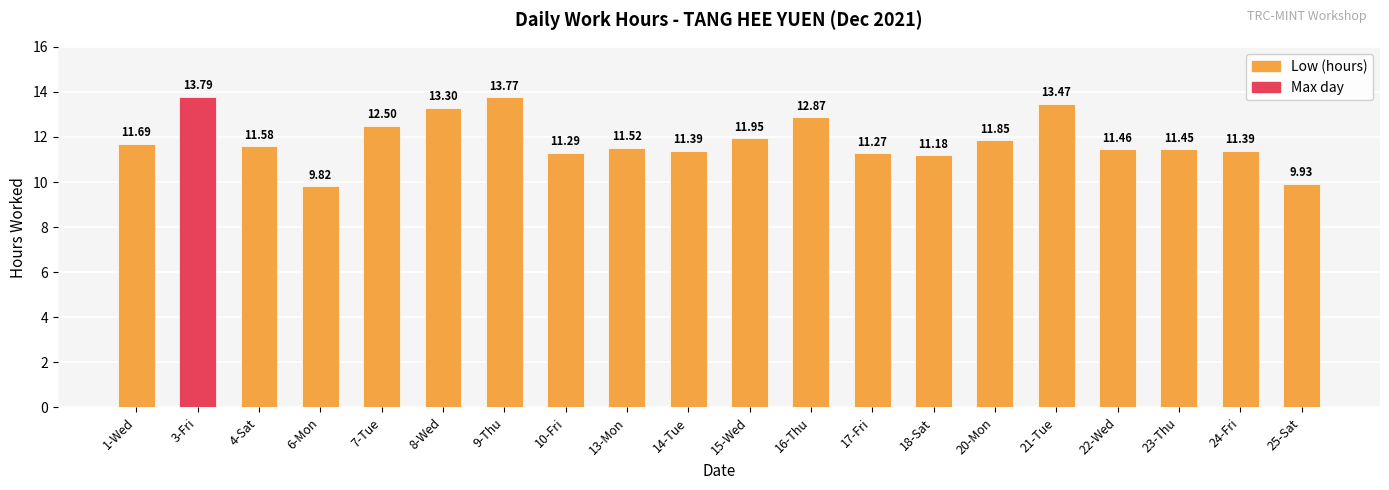

Is it true that the value at 15-Wed is 6.5?

False